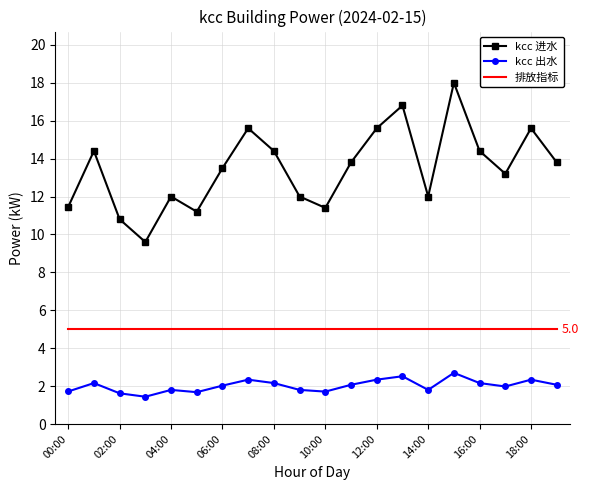

What are all the series names shown in the legend?

kcc 进水, kcc 出水, 排放指标